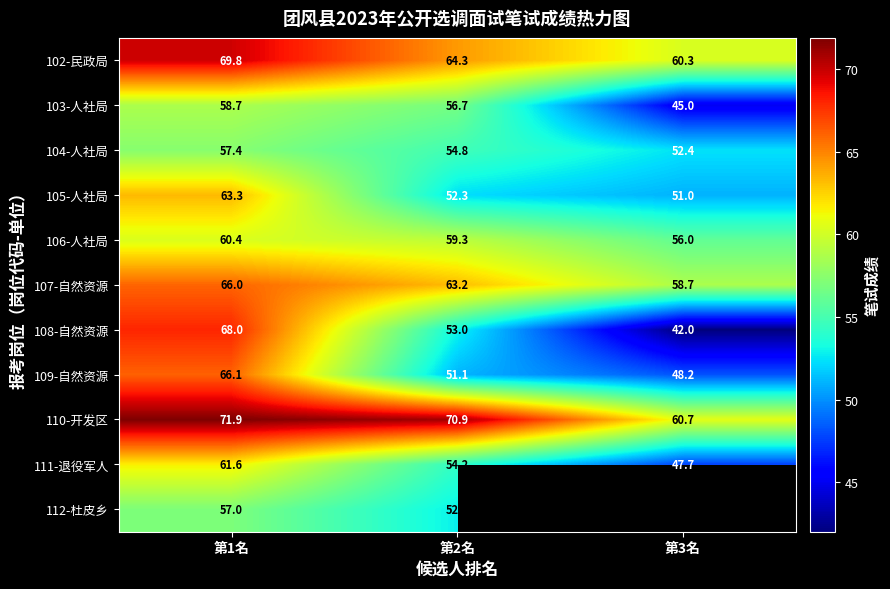

What is the difference between the highest and lowest values at 第2名?

19.8